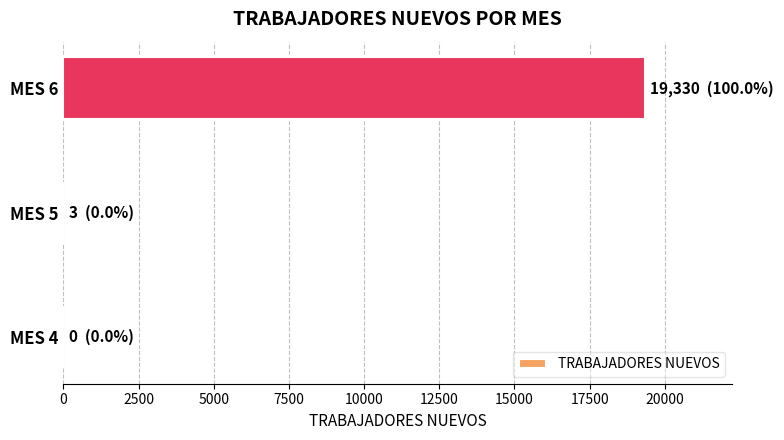

What is the sum of all values?

19333